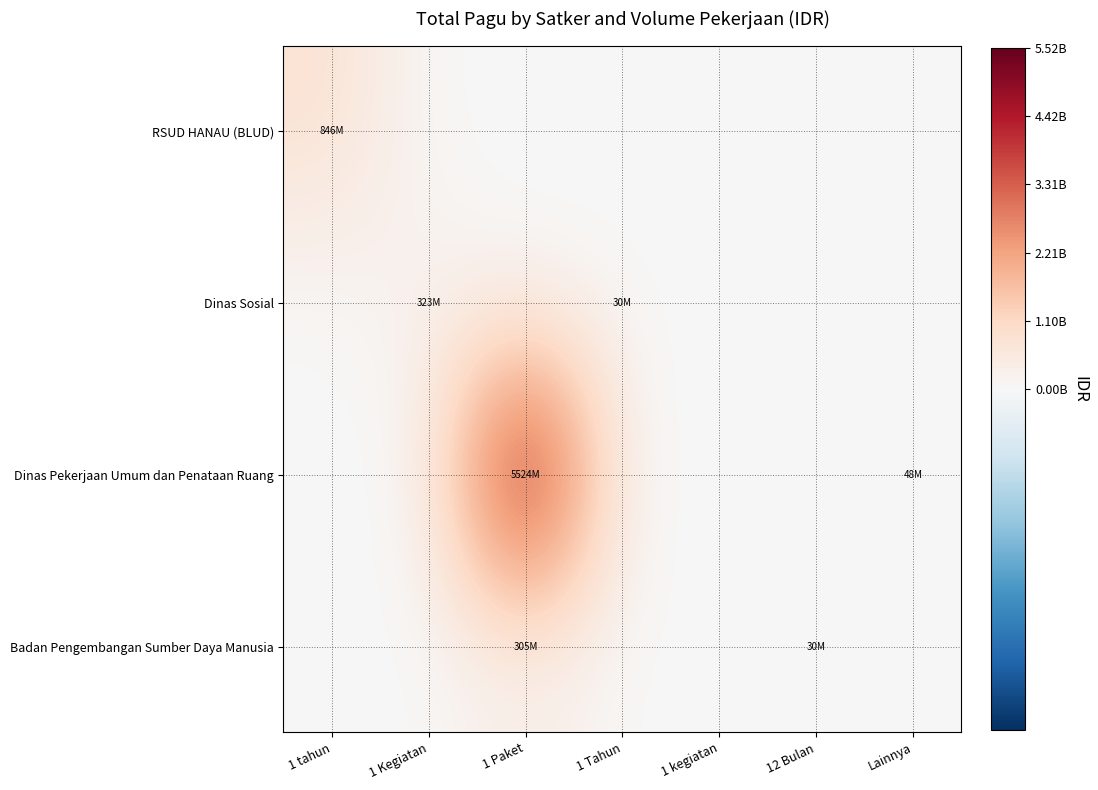

Between 1 tahun and 1 Tahun, which series saw the biggest shift?

RSUD HANAU (BLUD)